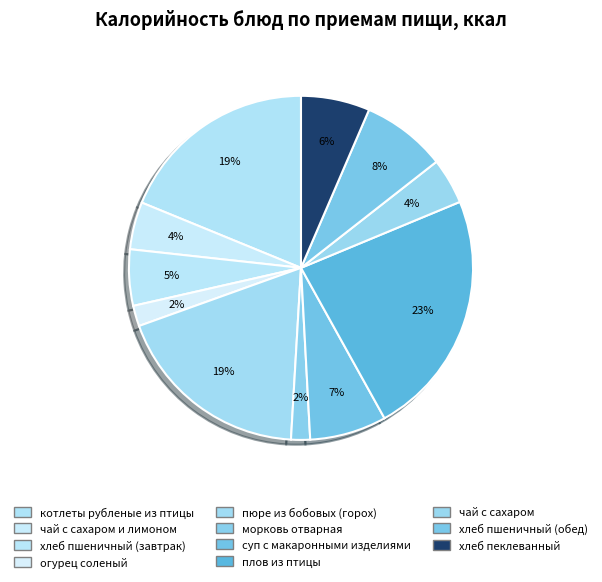

How many slices are in this pie chart?

11